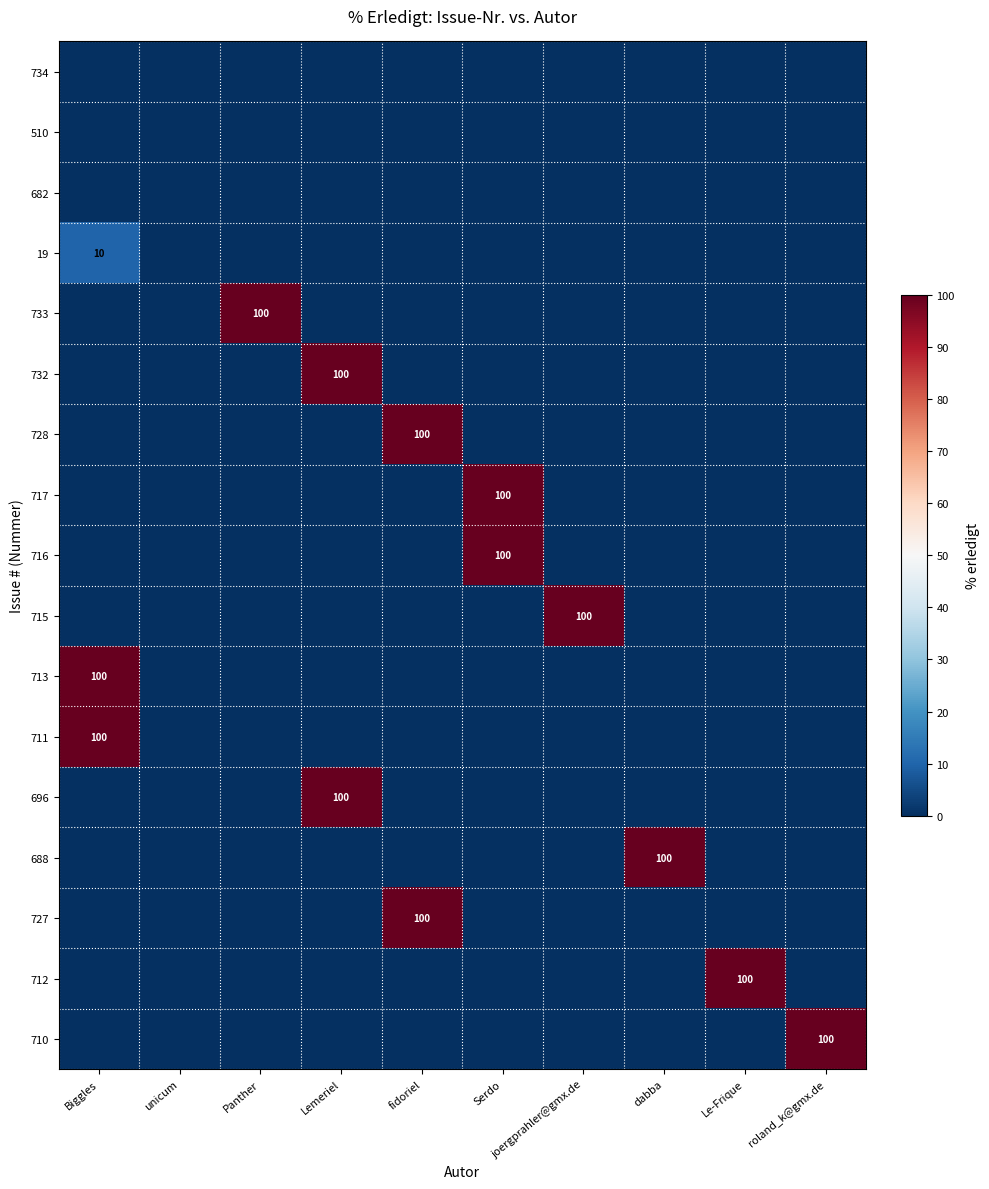

The 688 series shows 100 at dabba. True or false?

True